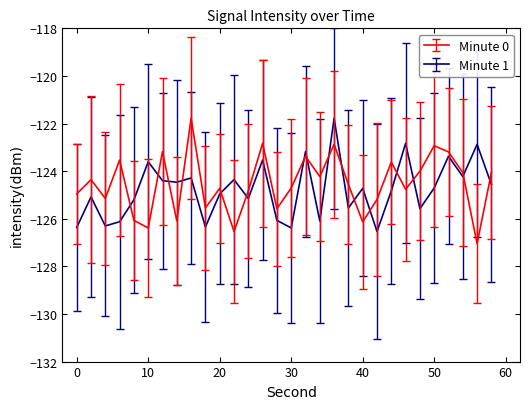

After their last crossing, which series has the higher values: Minute 1 or Minute 0?

Minute 0